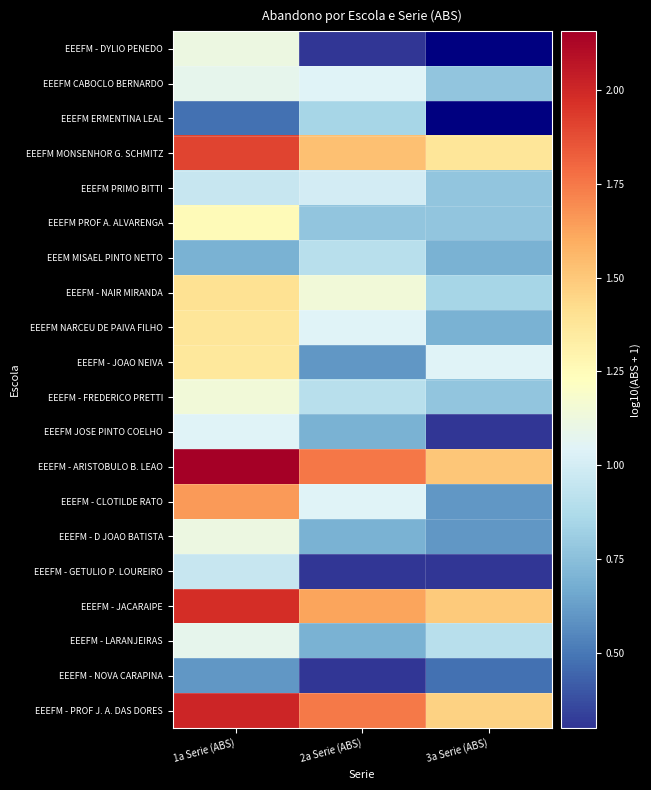

What is the sum of all EEEFM - JACARAIPE values?

5.1